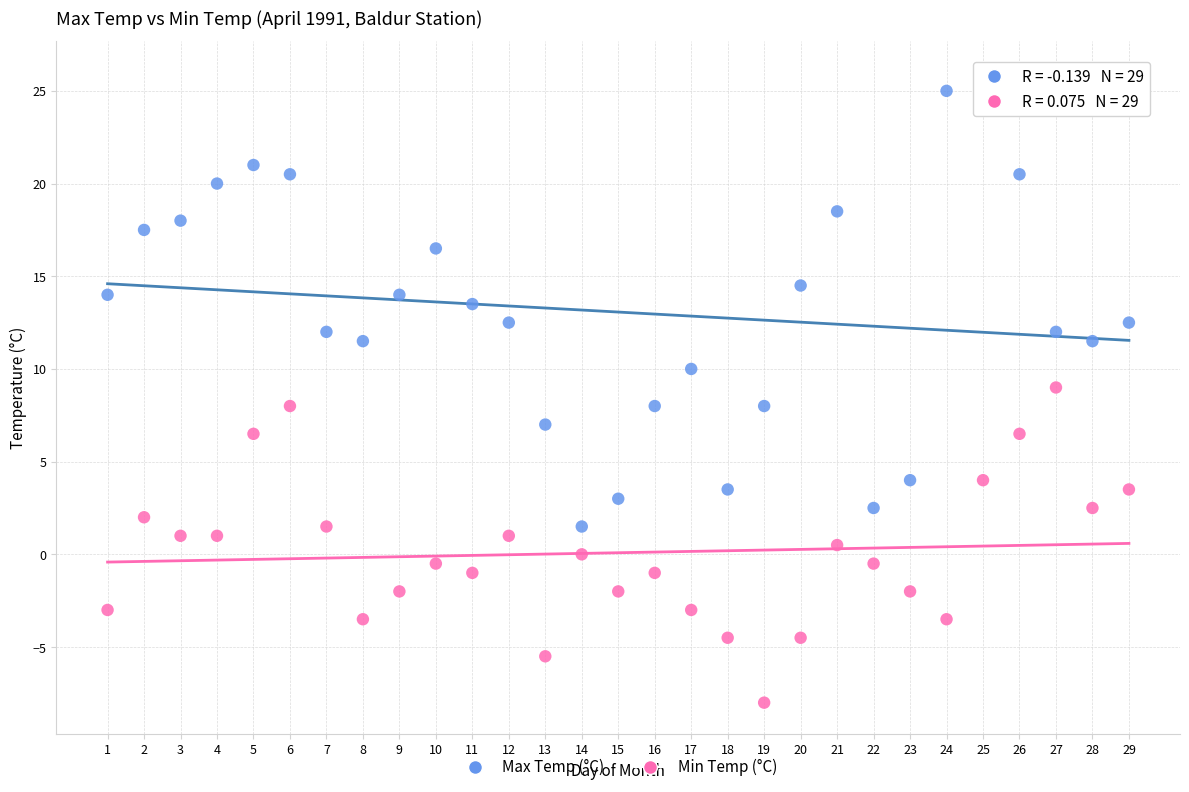

Which series contains the highest Y value?

Max Temp (°C)